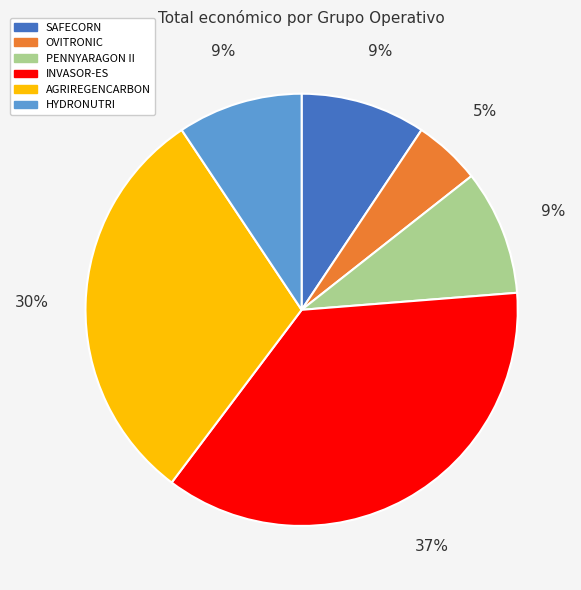

Which slice is the smallest?

OVITRONIC